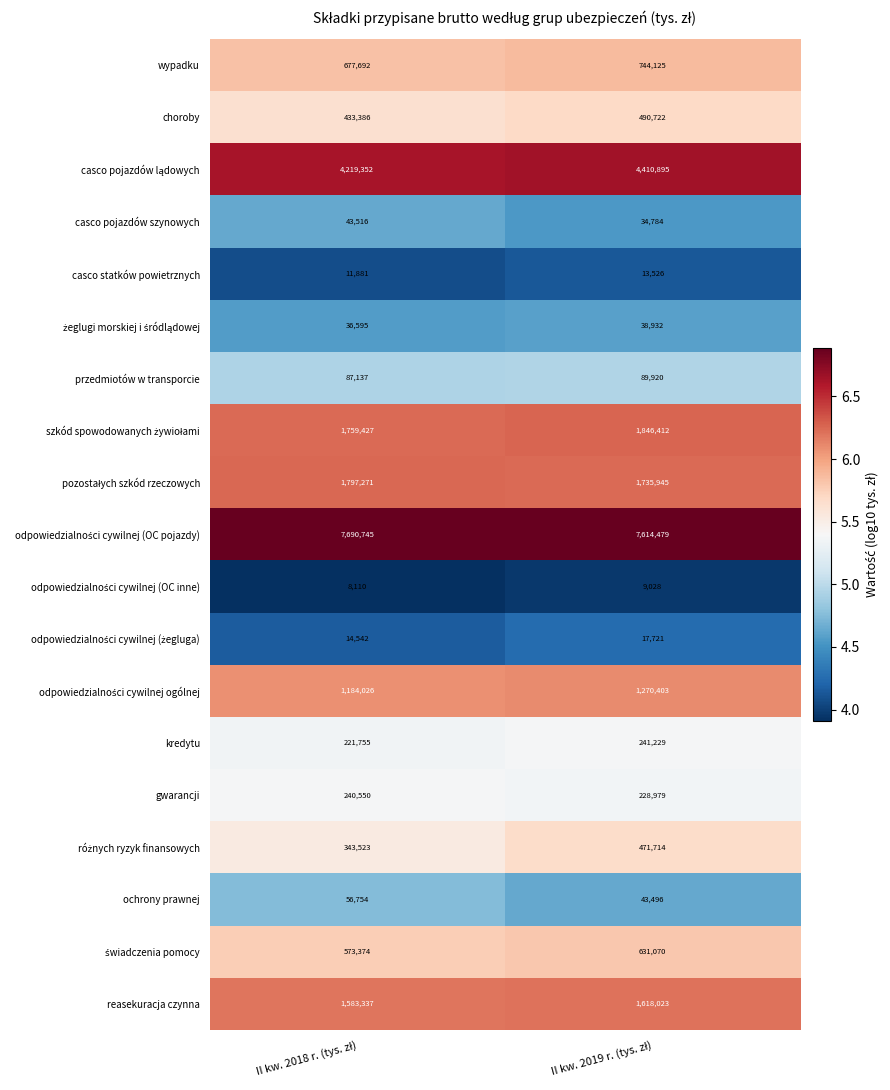

What is the maximum value shown in the chart?

7690745